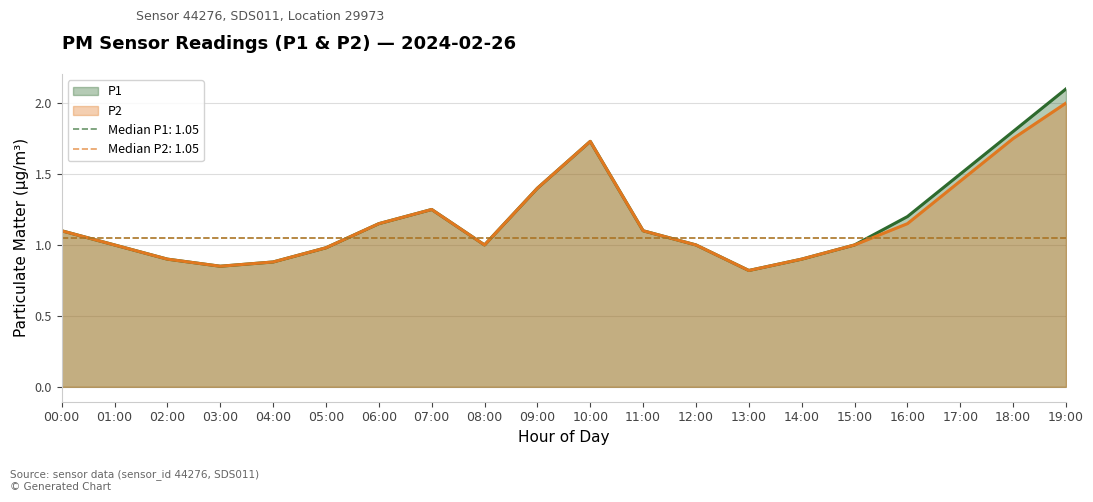

Which series has the largest total across all categories?

P1